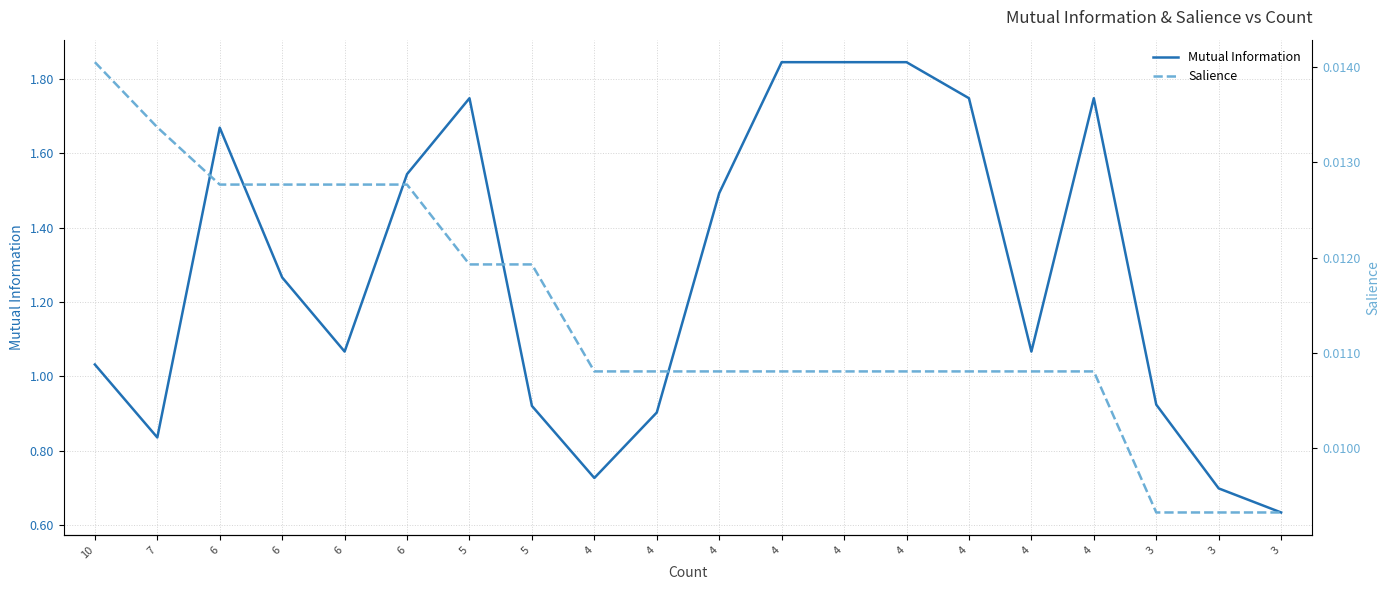

Reading right to left, transcribe all the data shown in this chart.

Mutual Information: 0.6	0.7	0.9	1.7	1.1	1.7	1.8	1.8	1.8	1.5	0.9	0.7	0.9	1.7	1.5	1.1	1.3	1.7	0.8	1.0
Salience: 0.0	0.0	0.0	0.0	0.0	0.0	0.0	0.0	0.0	0.0	0.0	0.0	0.0	0.0	0.0	0.0	0.0	0.0	0.0	0.0